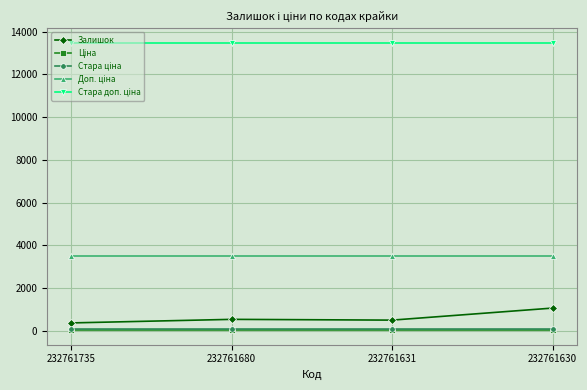

At how many categories does at least one series exceed 4565?

4